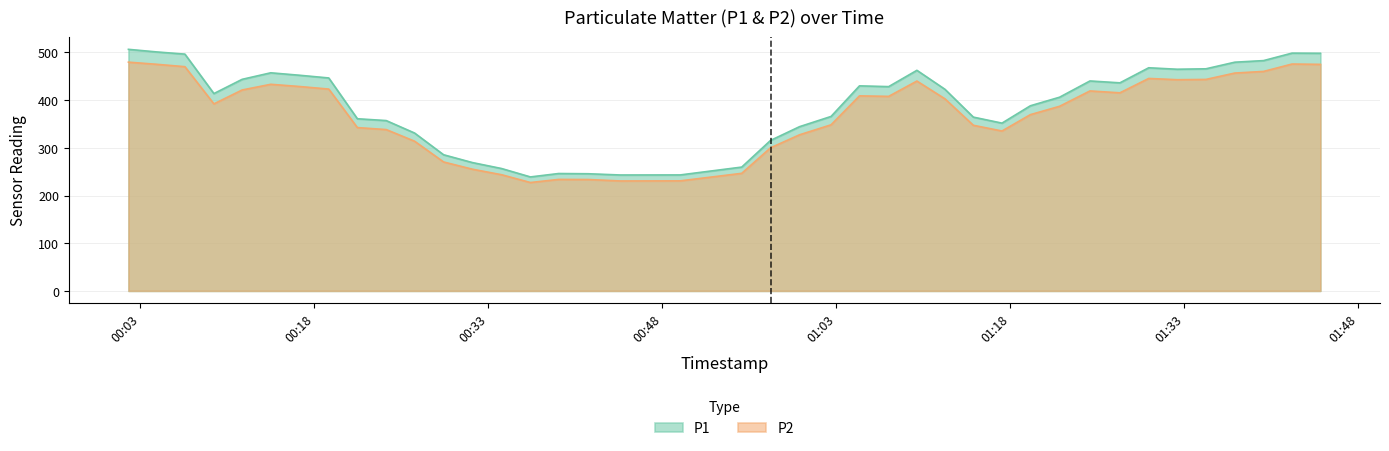

At how many categories does at least one series exceed 389?

22